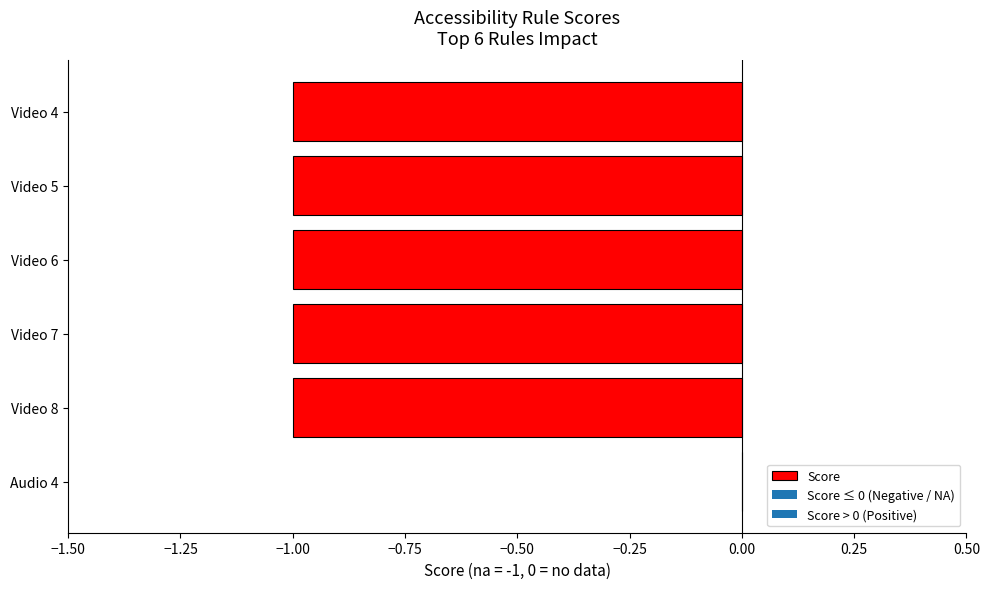

How many series are shown in this chart?

1